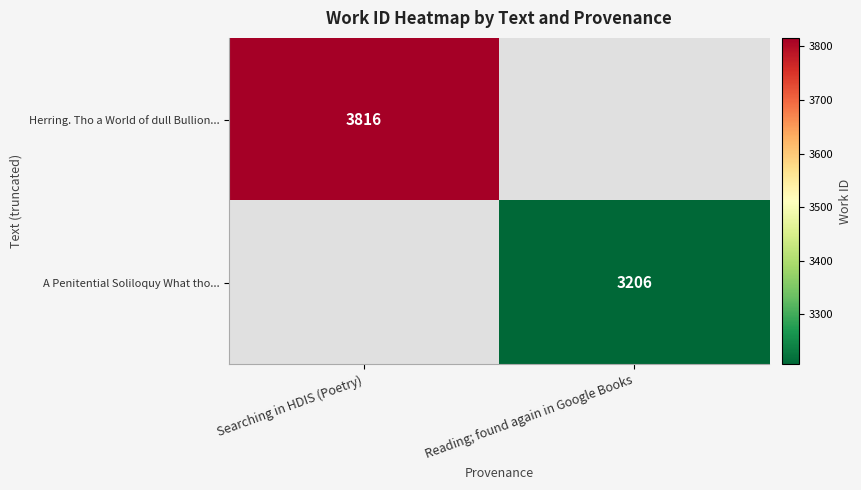

Is it true that A Penitential Soliloquy What tho... equals 3206 at Reading; found again in Google Books?

True